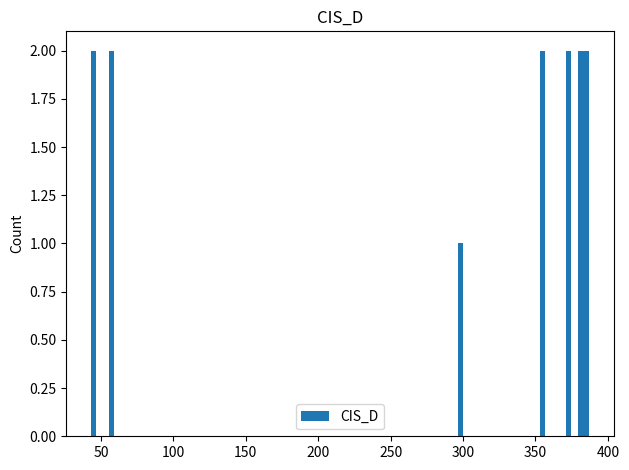

What is the value of the 5th bar from the left?

2